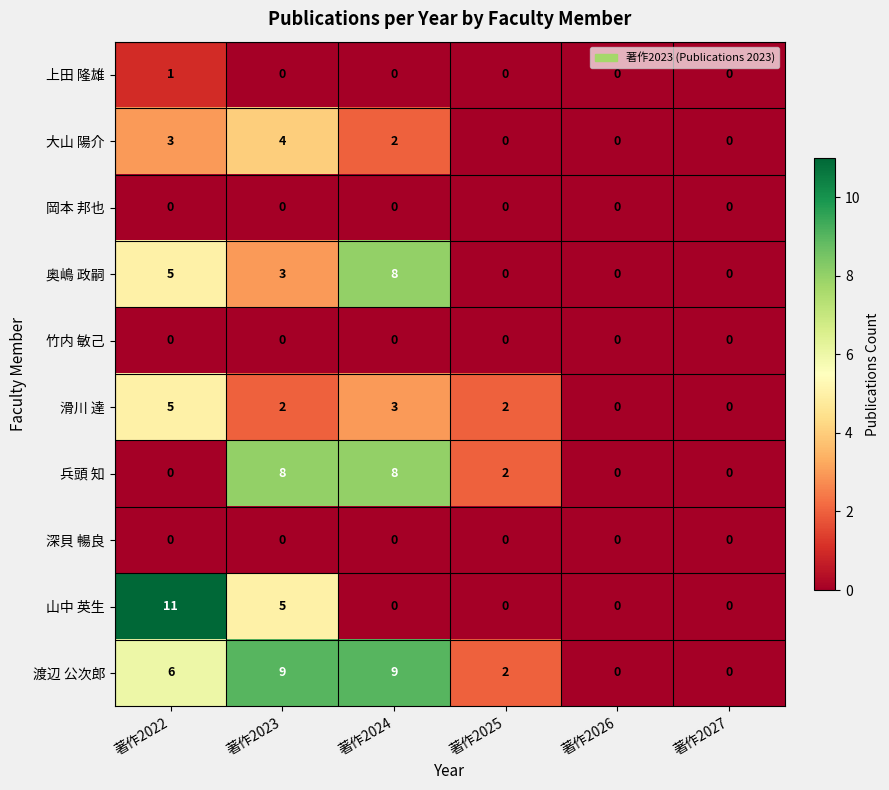

Count the 兵頭 知 values in the range 0 to 8.

6